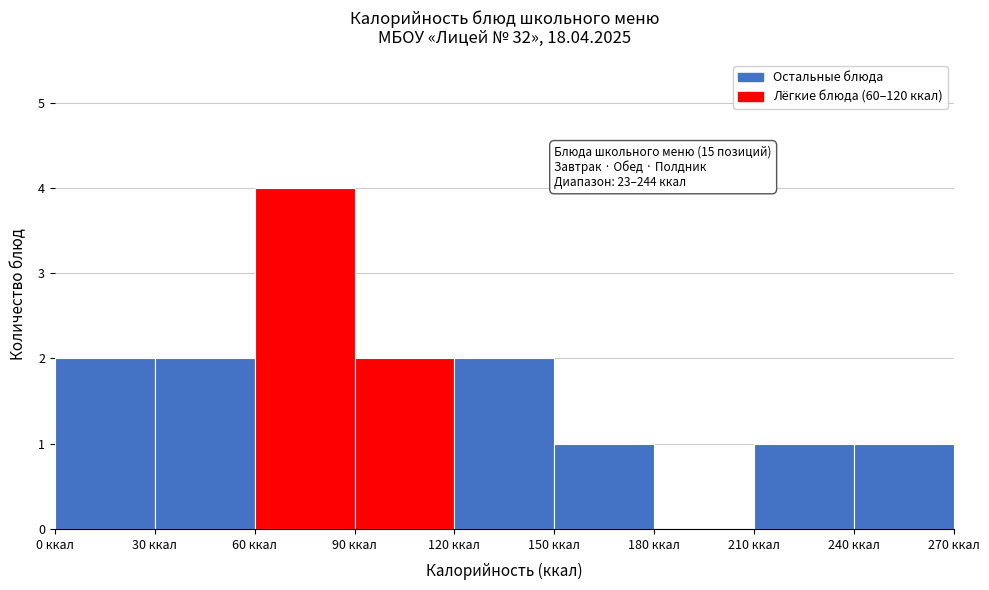

Over which range of the x-axis is the bar tallest?

60 to 90